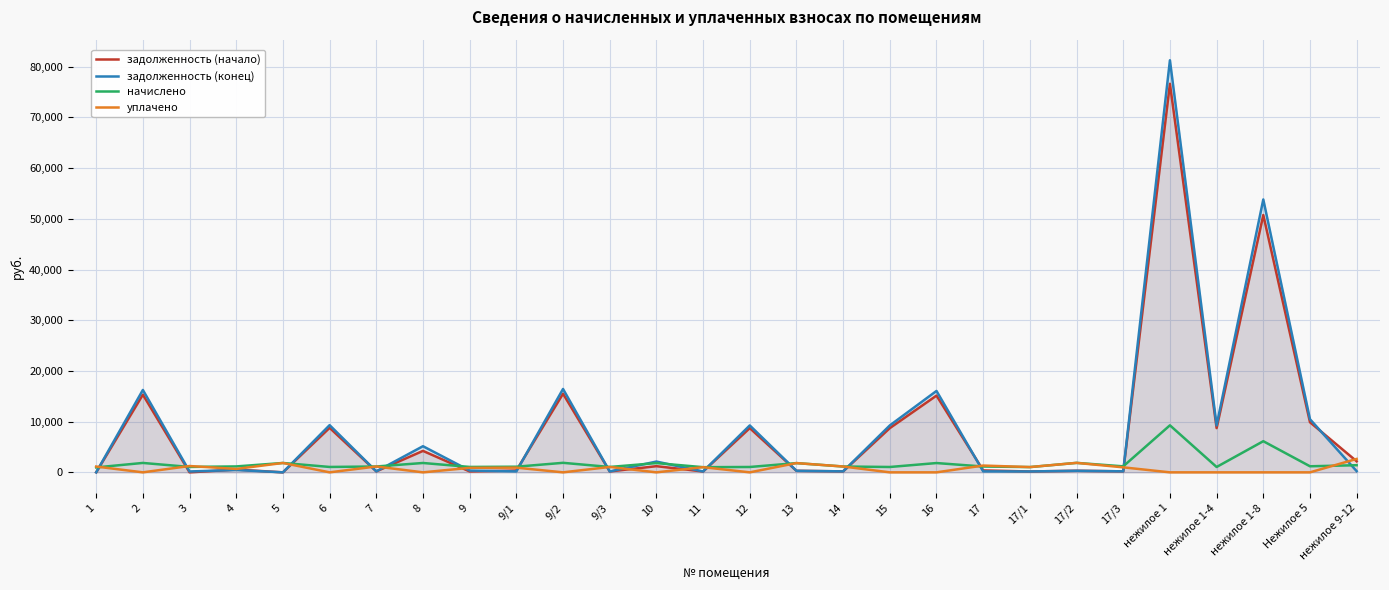

Where does the начислено series first go above 1167?

2